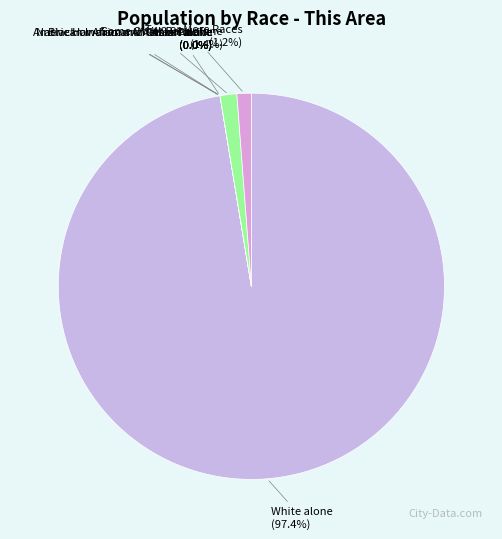

Is it true that American Indian and Alaska Native is 9% of the pie?

False